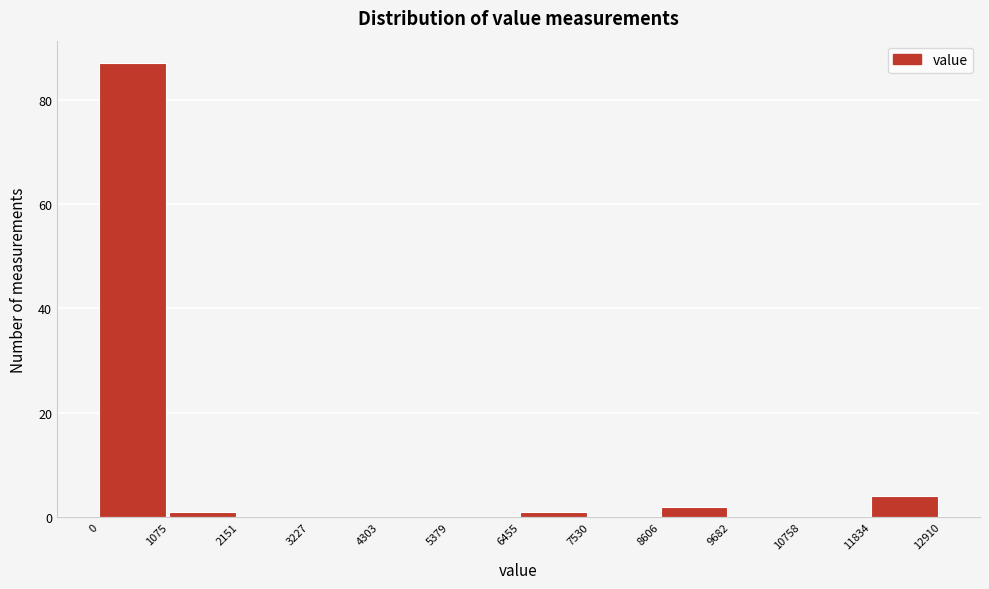

Reading left to right, list every bar in this chart as the range it spans on the x-axis followed by its height. The values are not printed on the chart, so give them approximately, as read against the axis.

0 to 1075: 88
1075 to 2151: under 2
2151 to 3227: 0
3227 to 4303: 0
4303 to 5379: 0
5379 to 6455: 0
6455 to 7530: under 2
7530 to 8606: 0
8606 to 9682: 2
9682 to 10758: 0
10758 to 11834: 0
11834 to 12910: 4